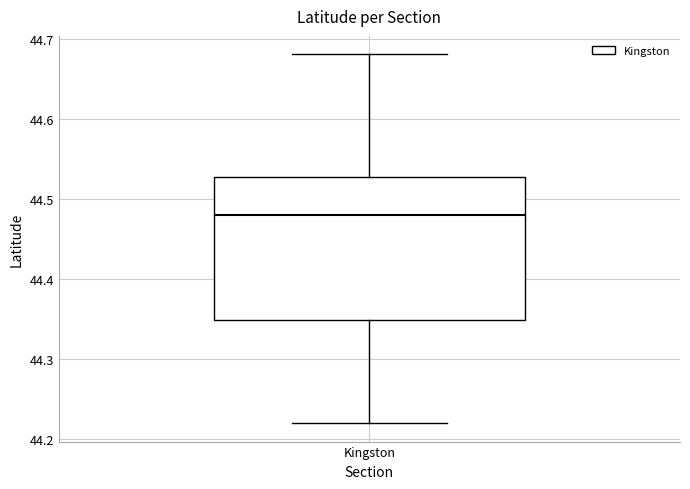

Transcribe this box plot: give where the median line is, the range the box spans, and where the two whiskers end, as read against the y-axis. The values are not printed on the chart, so give them approximately, as read against the axis.

median 44.48, box 44.35 to 44.53, whiskers 44.22 to 44.68